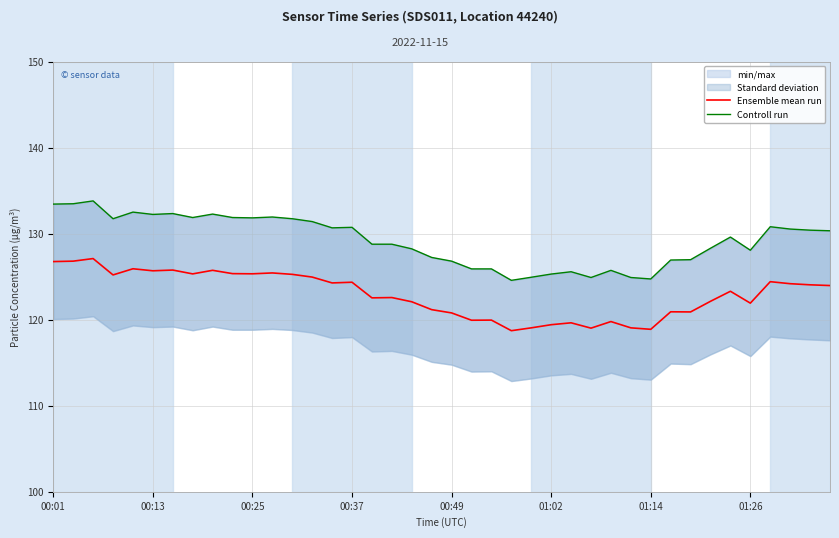

The value of Ensemble mean run at 00:25 is 125.3. True or false?

True